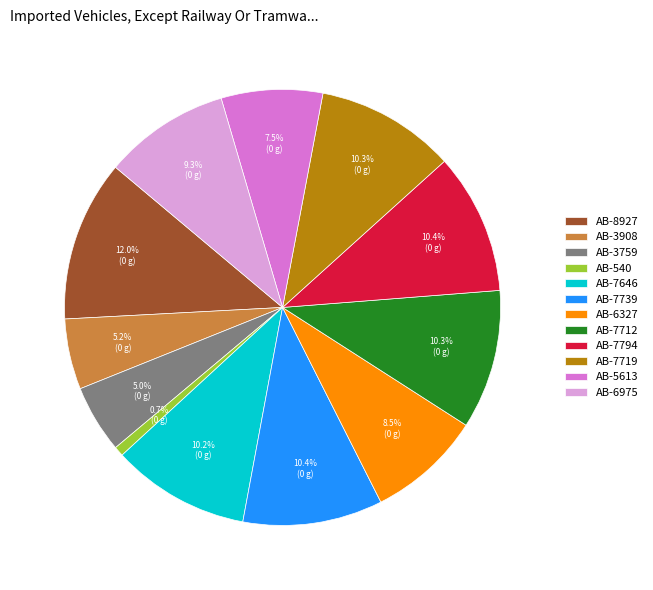

To the nearest percent, what is the difference between the largest and smallest slice percentages?

11%